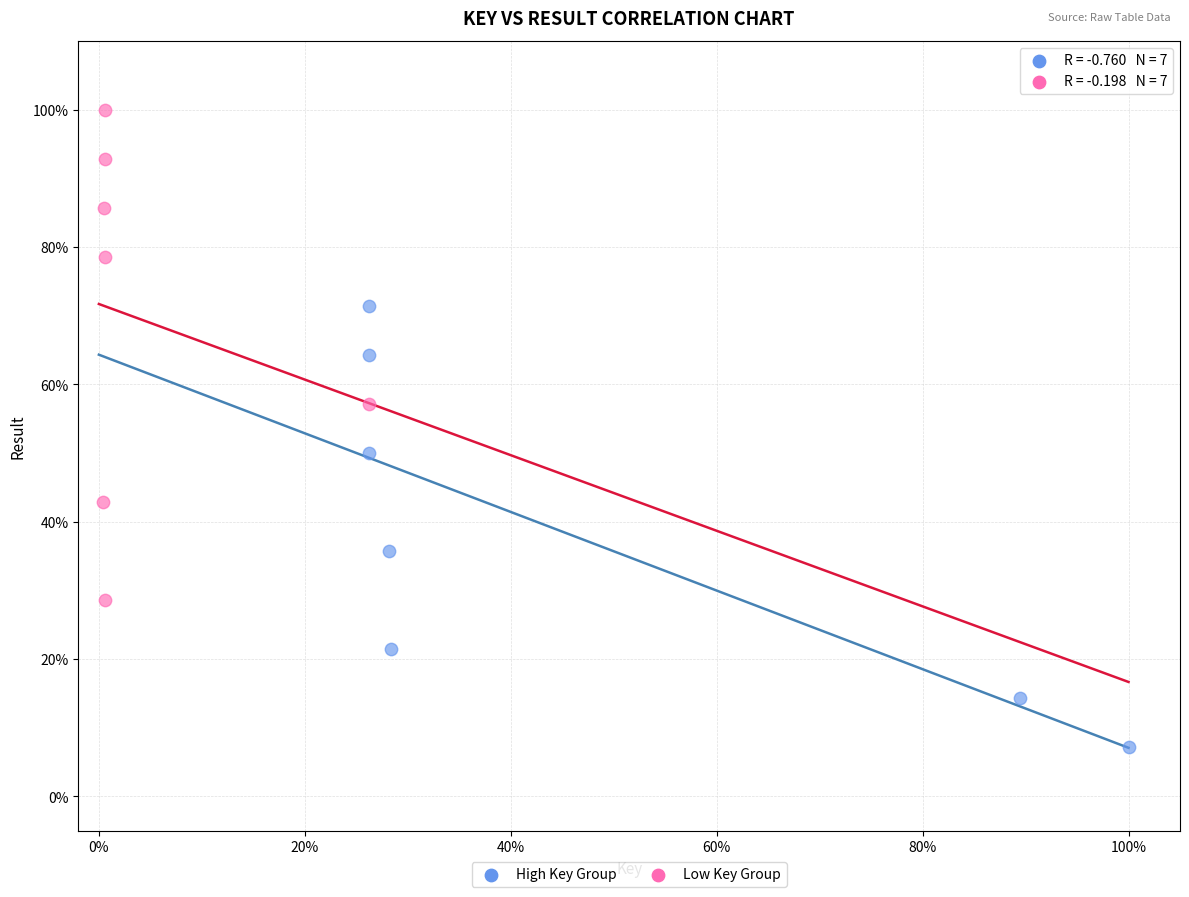

Which series reaches the minimum Y coordinate?

High Key Group